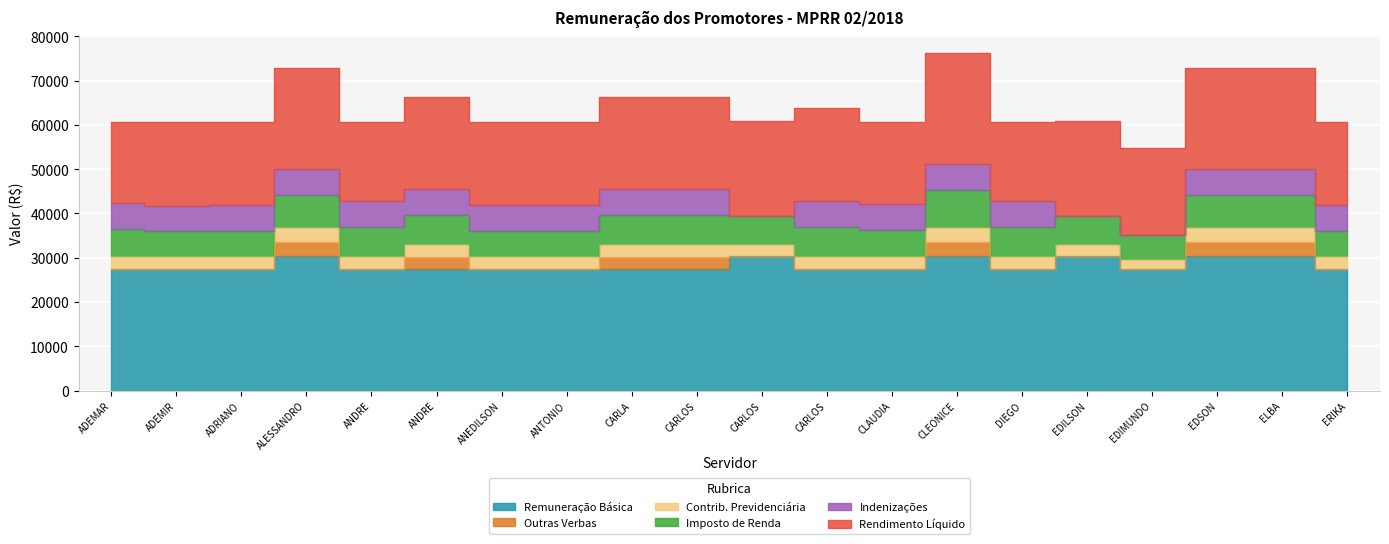

List the labels in order of Remuneração Básica value, smallest first.

ADEMAR LOIOLA MOTA, ADEMIR TELES MENEZES, ADRIANO AVILA PEREIRA, ANDRE LUIZ NOVA SILVA, ANDRE PAULO DOS SANTOS PEREIRA, ANEDILSON NUNES MOREIRA, ANTONIO CARLOS SCHEFFER CEZAR, CARLA CRISTIANE PIPA, CARLOS ALBERTO MELOTTO, CARLOS PAIXAO DE OLIVEIRA, CLAUDIA CORREA PARENTE, DIEGO BARROSO OQUENDO, EDIMUNDO NASCIMENTO LOPES, ERIKA LIMA GOMES MICHETTI, ALESSANDRO TRAMUJAS ASSAD, CARLOS EURICO FISS, CLEONICE MARIA ANDRIGO VIEIRA DA SILVA, EDILSON LEAL DE OLIVEIRA, EDSON DAMAS DA SILVEIRA, ELBA CHRISTINE AMARANTE DE MORAES